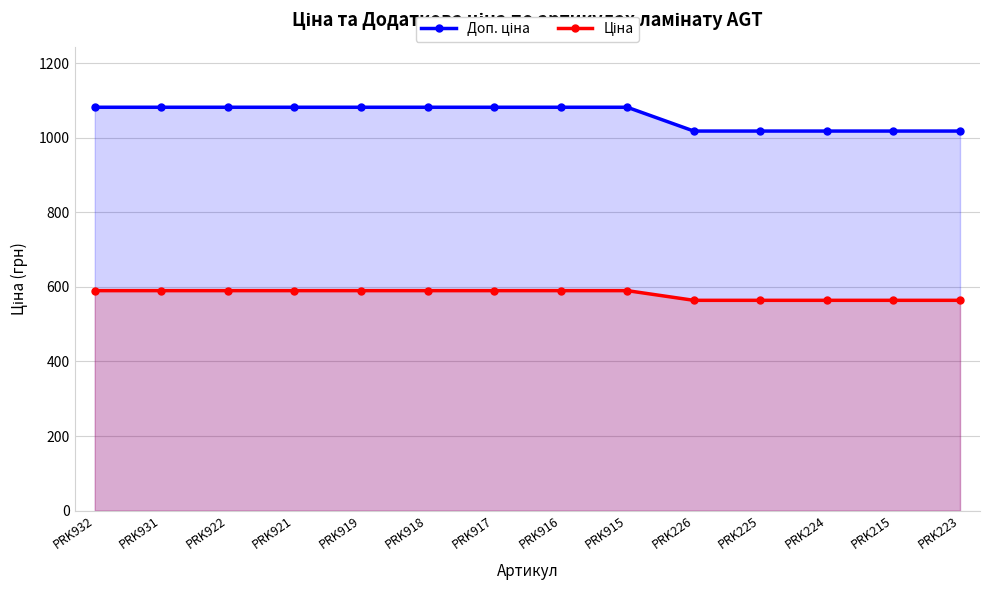

True or false: Ціна and Доп. ціна intersect in this chart.

False